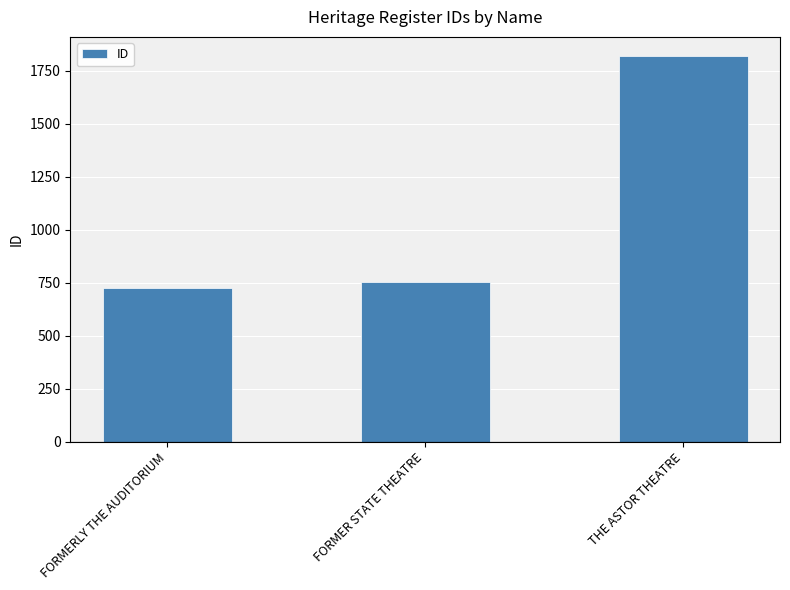

Reading left to right, extract all data points from this chart.

FORMERLY THE AUDITORIUM=724	FORMER STATE THEATRE=753	THE ASTOR THEATRE=1818